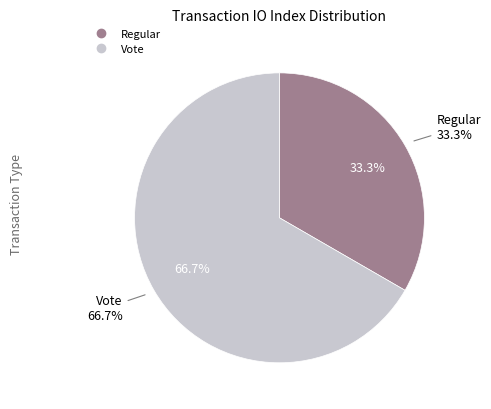

Which category has the smallest portion of the pie?

Regular